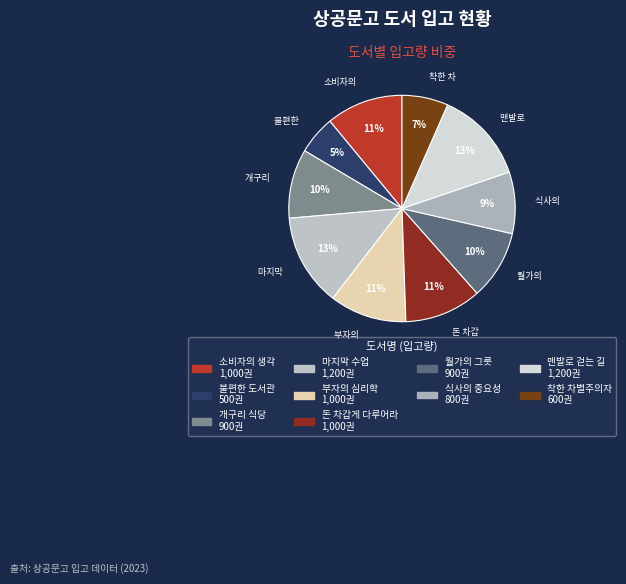

Count the number of slices in the pie.

10